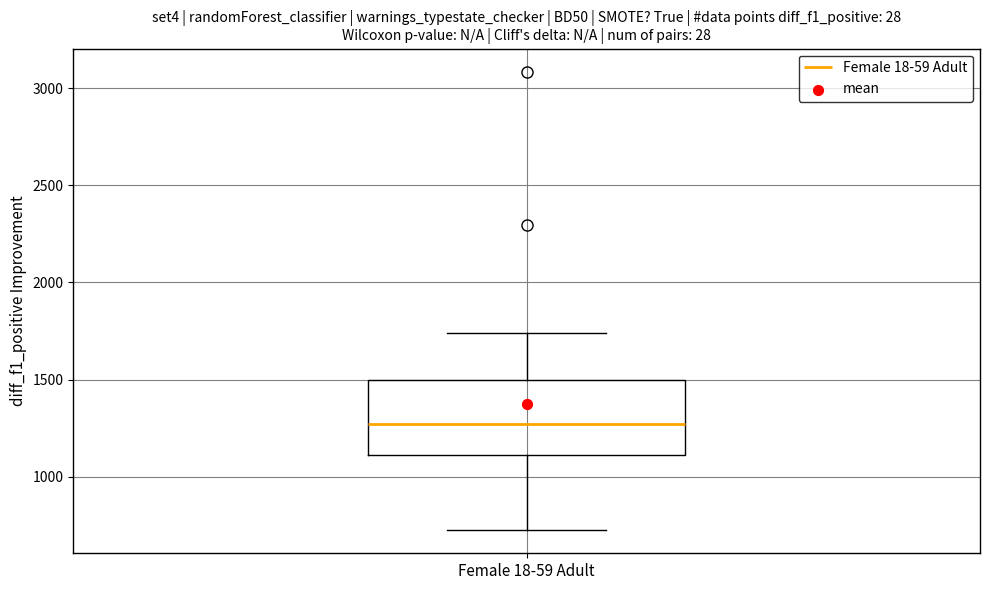

Transcribe this box plot: give where the median line is, the range the box spans, and where the two whiskers end, as read against the y-axis. The values are not printed on the chart, so give them approximately, as read against the axis.

median 1250, box 1100 to 1500, whiskers 700 to 1750